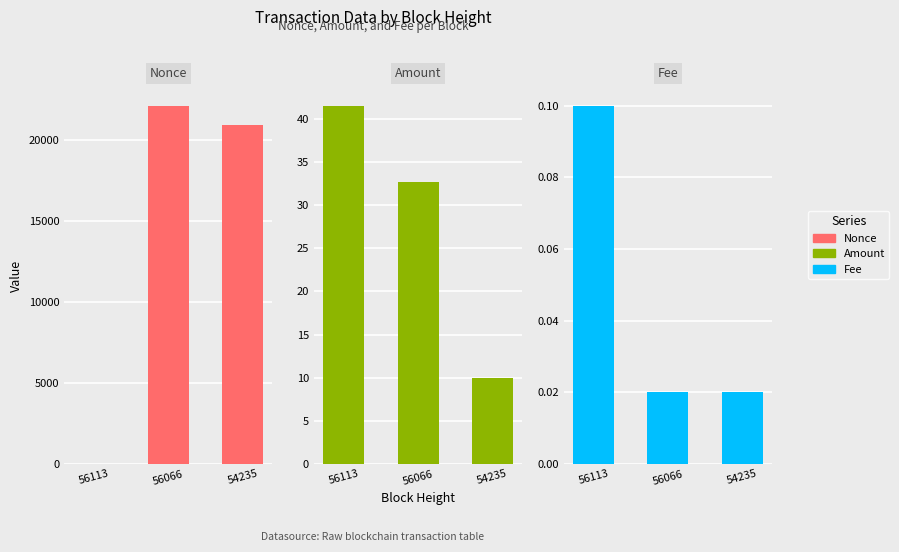

Reading right to left, transcribe all the data shown in this chart.

Nonce: 54235=20875.0	56066=22099.0	56113=0.0
Amount: 54235=10.0	56066=32.6	56113=41.5
Fee: 54235=0.0	56066=0.0	56113=0.1